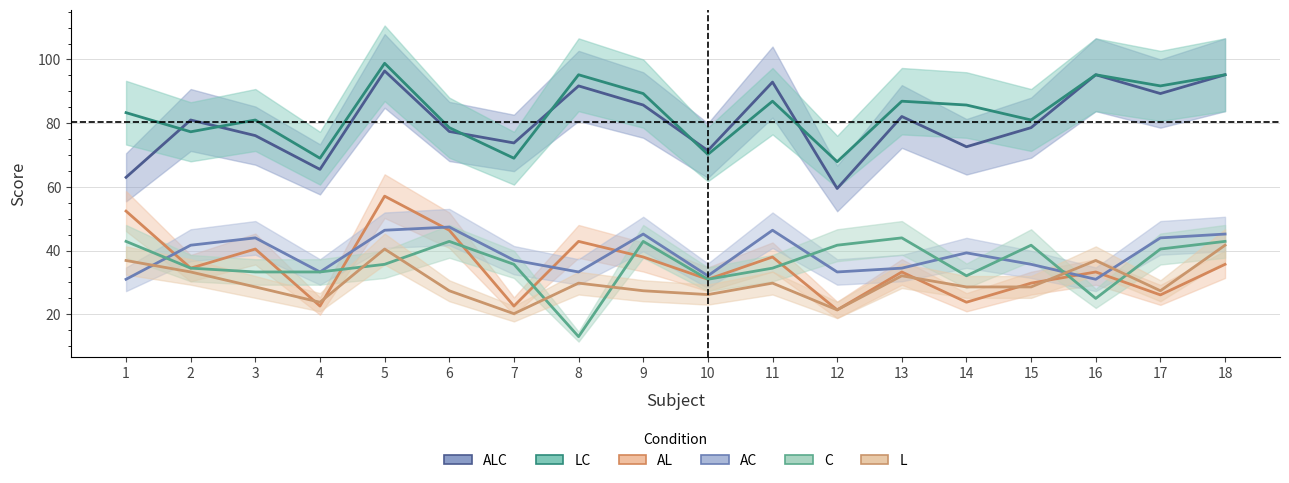

What is the total value across all series at 13?

312.9